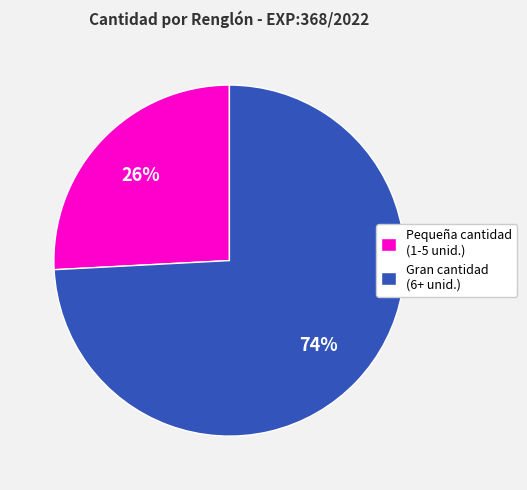

Is the sum of Gran cantidad (6+ unid.) and Pequeña cantidad (1-5 unid.) greater than half?

Yes